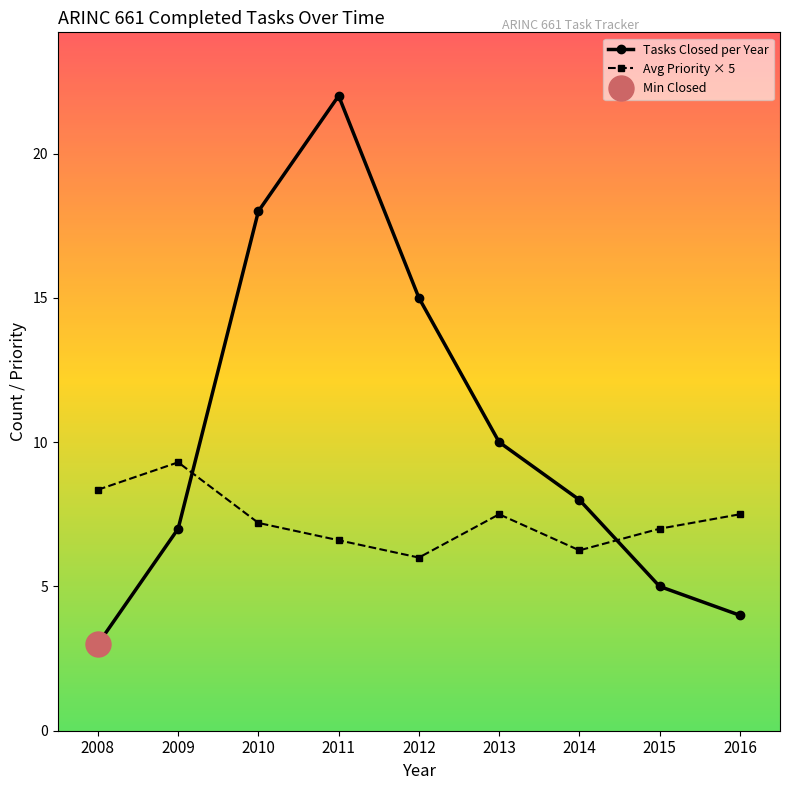

What are all the series names shown in the legend?

Tasks Closed per Year, Avg Priority × 5